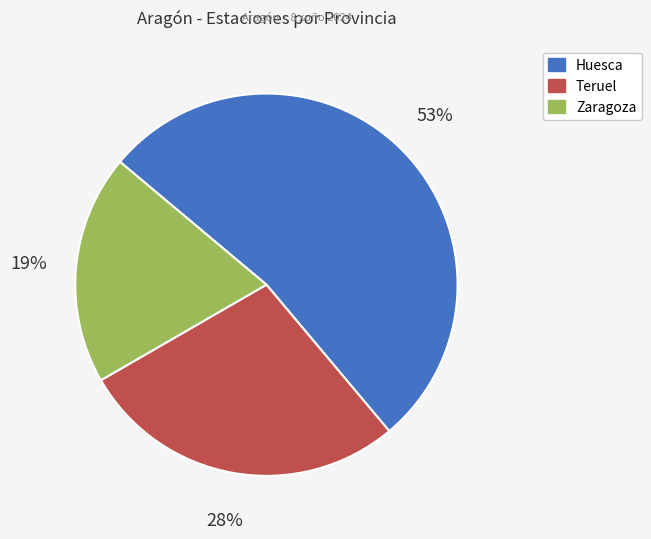

Combined, do Huesca and Teruel account for over 50%?

Yes